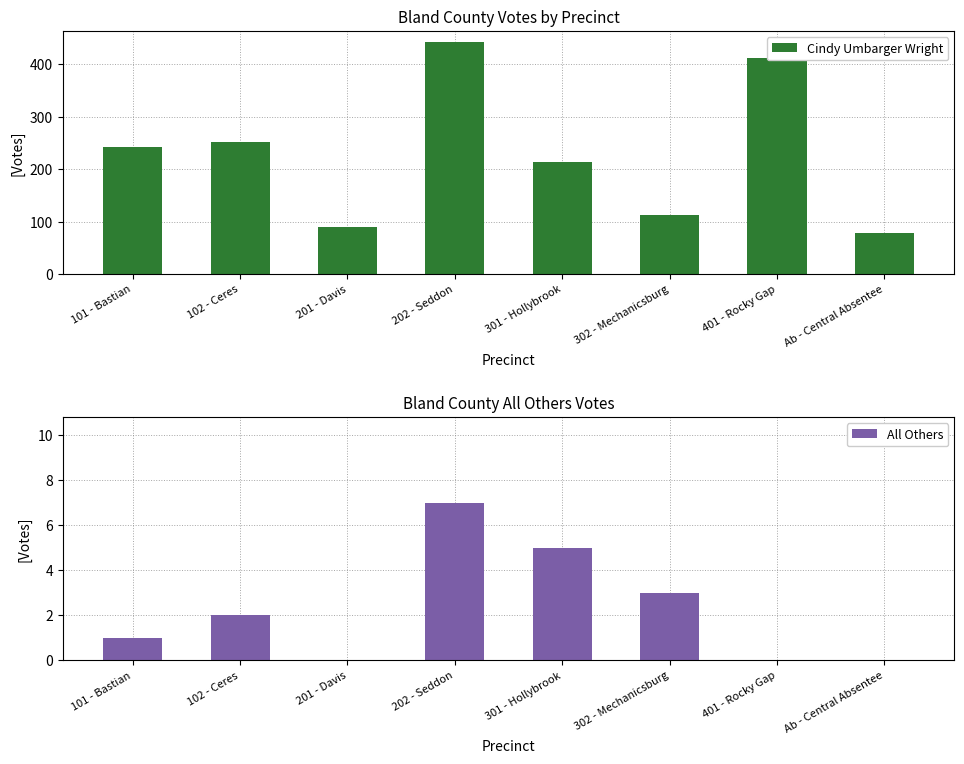

How many bars are there in total?

16